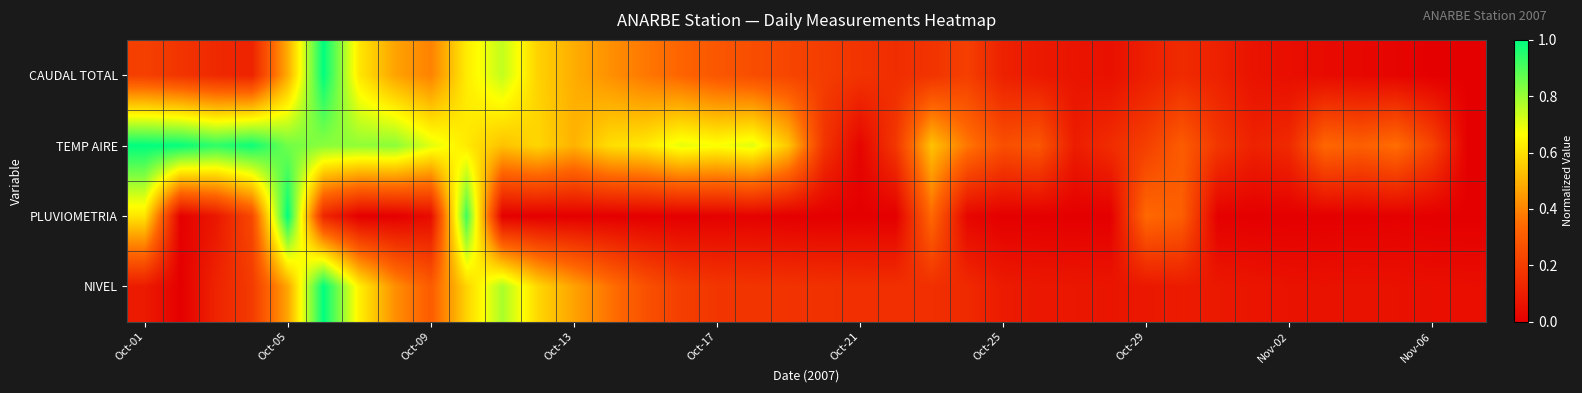

Reading left to right, extract all data points from this chart.

CAUDAL TOTAL: 0.2	0.2	0.1	0.1	0.5	1.0	0.6	0.5	0.4	0.6	0.7	0.6	0.5	0.4	0.4	0.3	0.3	0.3	0.2	0.2	0.2	0.1	0.2	0.2	0.1	0.1	0.1	0.1	0.1	0.1	0.1	0.1	0.0	0.0	0.0	0.0	0.0	0.0
TEMP AIRE: 1.0	1.0	0.9	1.0	0.9	0.8	0.8	0.8	0.7	0.6	0.5	0.6	0.5	0.6	0.6	0.7	0.7	0.7	0.5	0.2	0.0	0.2	0.5	0.4	0.3	0.3	0.1	0.1	0.2	0.3	0.2	0.1	0.1	0.3	0.3	0.4	0.2	0.0
PLUVIOMETRIA: 0.6	0.0	0.1	0.2	1.0	0.1	0.0	0.0	0.0	0.9	0.0	0.0	0.0	0.0	0.0	0.0	0.0	0.0	0.0	0.0	0.0	0.0	0.3	0.0	0.0	0.0	0.0	0.0	0.3	0.3	0.0	0.0	0.0	0.0	0.0	0.0	0.0	0.0
NIVEL: 0.1	0.0	0.1	0.2	0.5	1.0	0.6	0.4	0.3	0.6	0.8	0.6	0.5	0.4	0.3	0.2	0.2	0.2	0.2	0.2	0.2	0.2	0.2	0.1	0.1	0.1	0.1	0.1	0.1	0.1	0.1	0.1	0.1	0.1	0.1	0.1	0.1	0.0